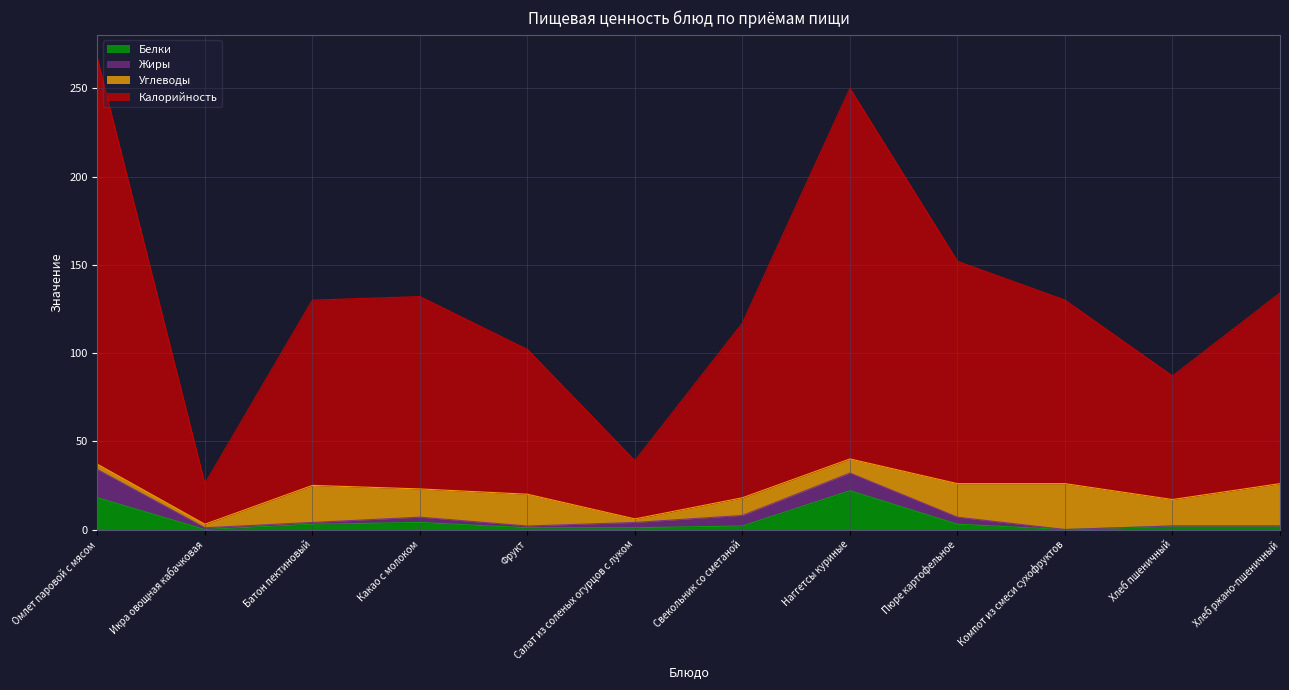

True or false: Белки has a value of 8 at Омлет паровой с мясом.

False